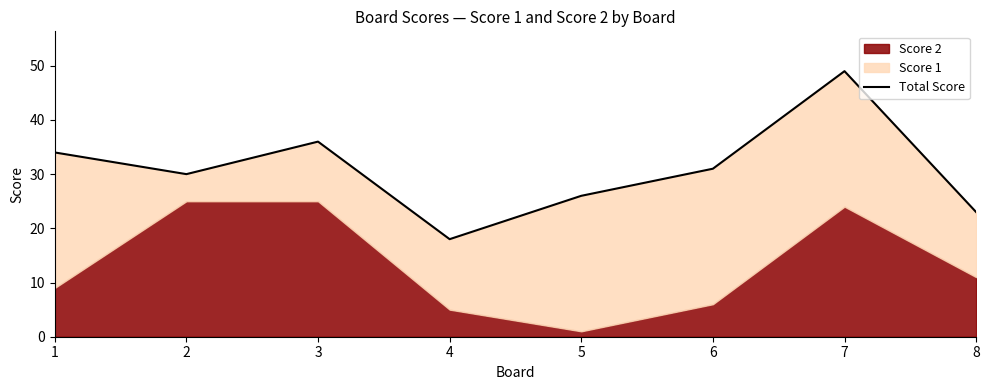

Reading left to right, what are all the values shown in this chart?

34	30	36	18	26	31	49	23